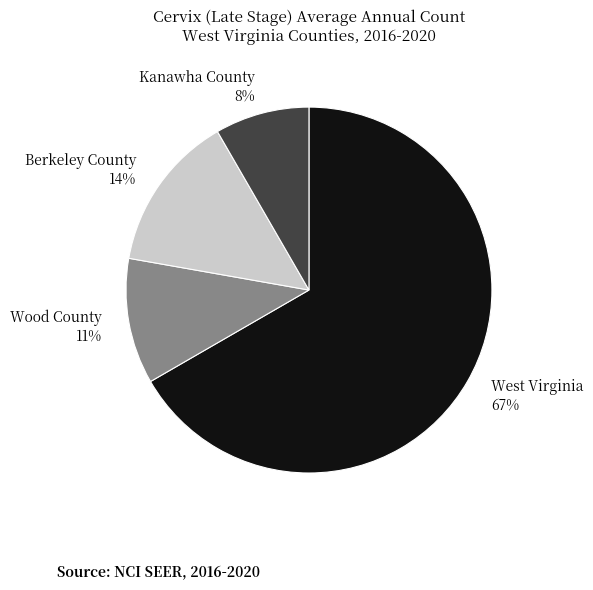

Which category has the biggest portion of the pie?

West Virginia